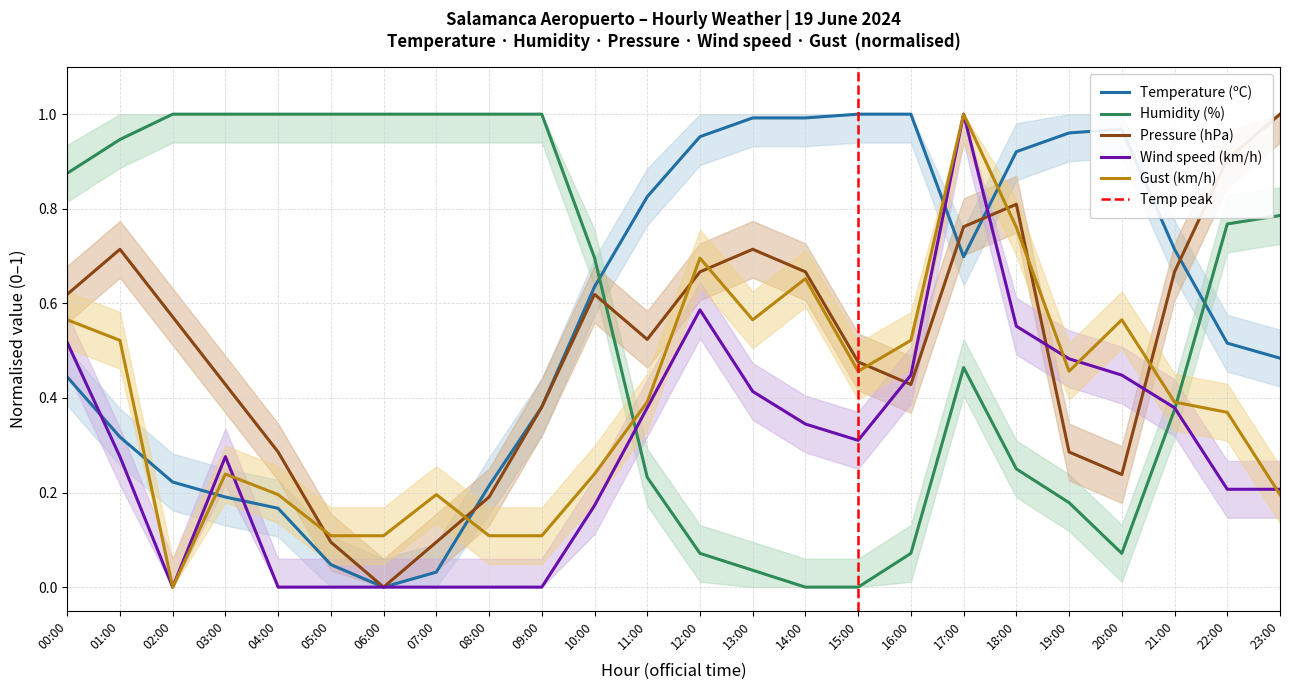

Where is Humidity (%) nearest to the value 0?

14:00